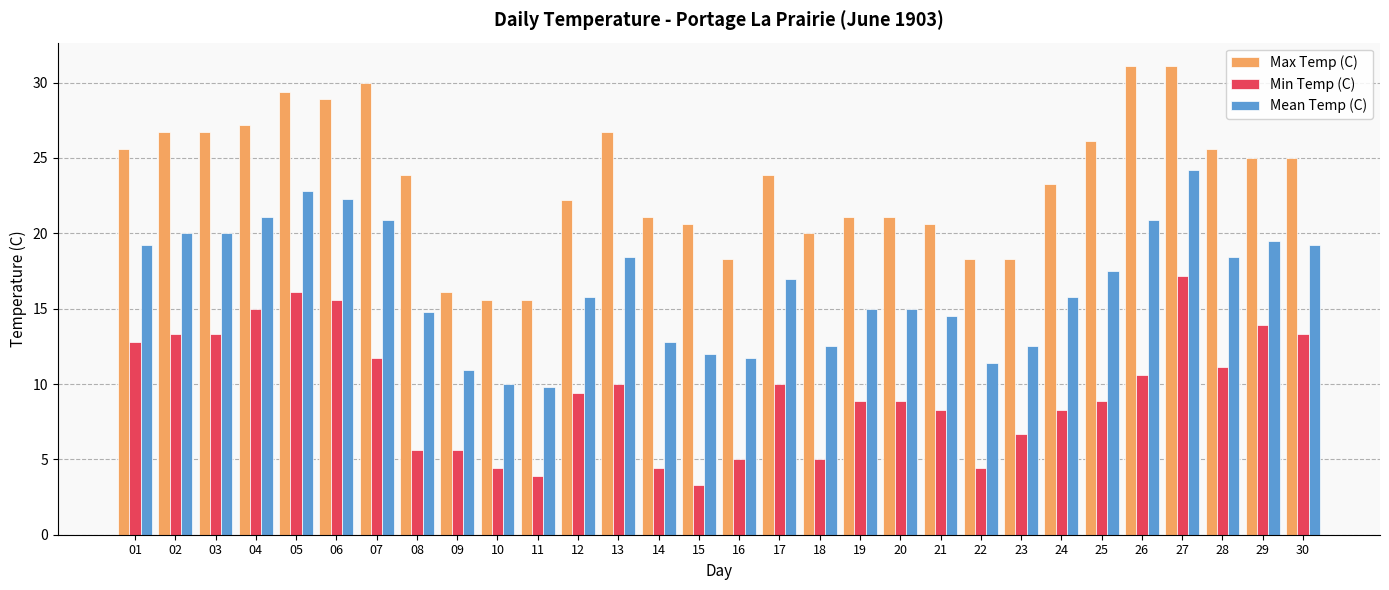

Reading left to right, what are all the values shown in this chart?

Max Temp (C): 25.6	26.7	26.7	27.2	29.4	28.9	30.0	23.9	16.1	15.6	15.6	22.2	26.7	21.1	20.6	18.3	23.9	20.0	21.1	21.1	20.6	18.3	18.3	23.3	26.1	31.1	31.1	25.6	25.0	25.0
Min Temp (C): 12.8	13.3	13.3	15.0	16.1	15.6	11.7	5.6	5.6	4.4	3.9	9.4	10.0	4.4	3.3	5.0	10.0	5.0	8.9	8.9	8.3	4.4	6.7	8.3	8.9	10.6	17.2	11.1	13.9	13.3
Mean Temp (C): 19.2	20.0	20.0	21.1	22.8	22.3	20.9	14.8	10.9	10.0	9.8	15.8	18.4	12.8	12.0	11.7	17.0	12.5	15.0	15.0	14.5	11.4	12.5	15.8	17.5	20.9	24.2	18.4	19.5	19.2